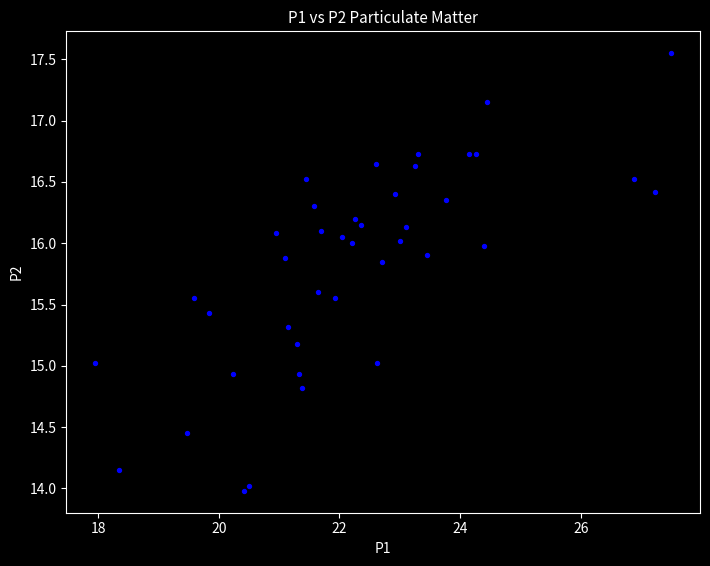

What is the range of X values (max minus min)?

9.6